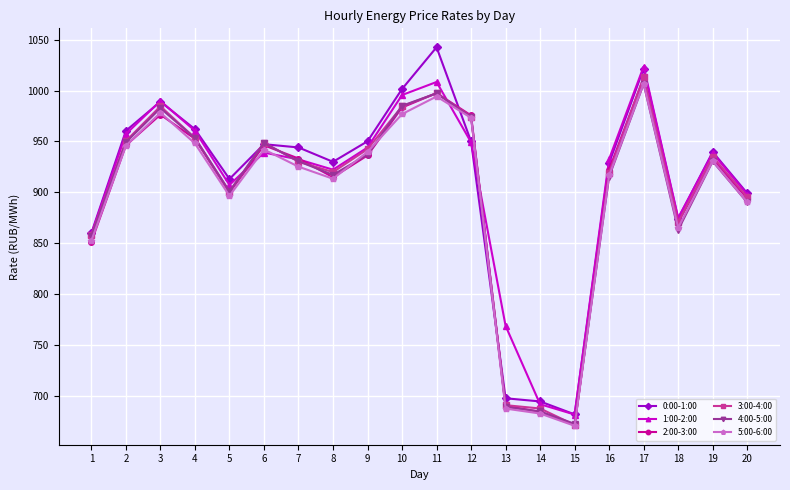

Read the 3:00-4:00 value at 20.

895.3